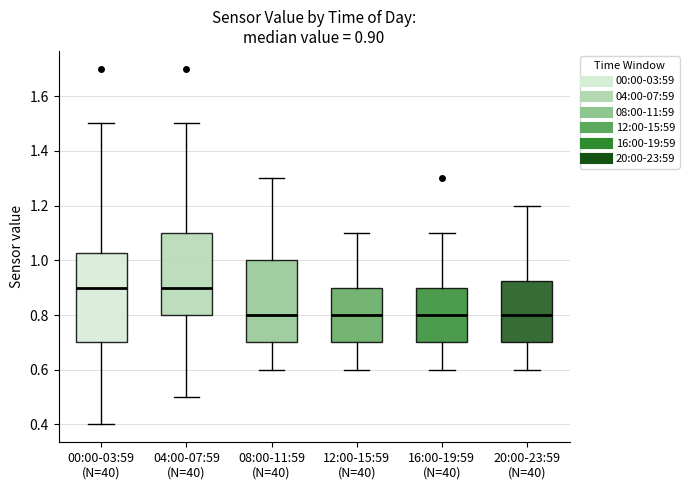

Comparing the boxes themselves (not the whiskers), which one is the tallest?

00:00-03:59 (N=40)